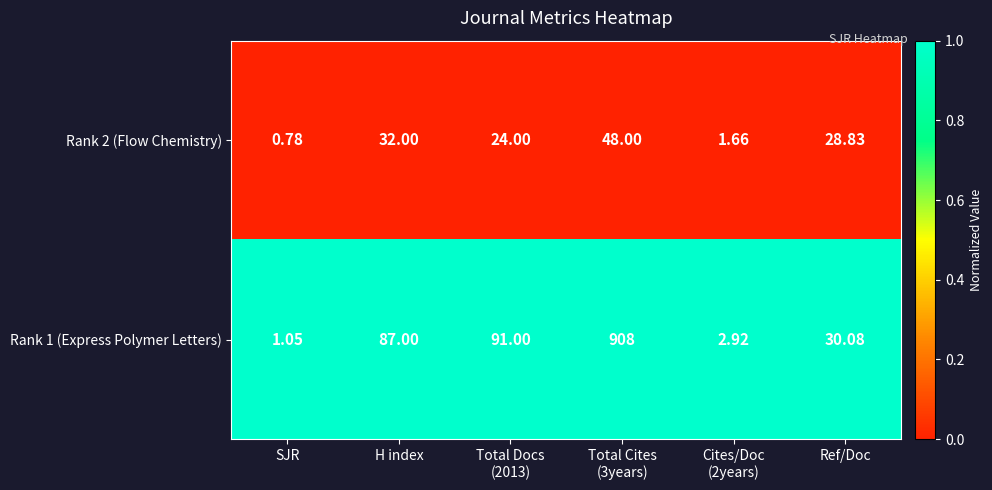

Which series has the largest range (max minus min)?

Rank 1 (Express Polymer Letters)